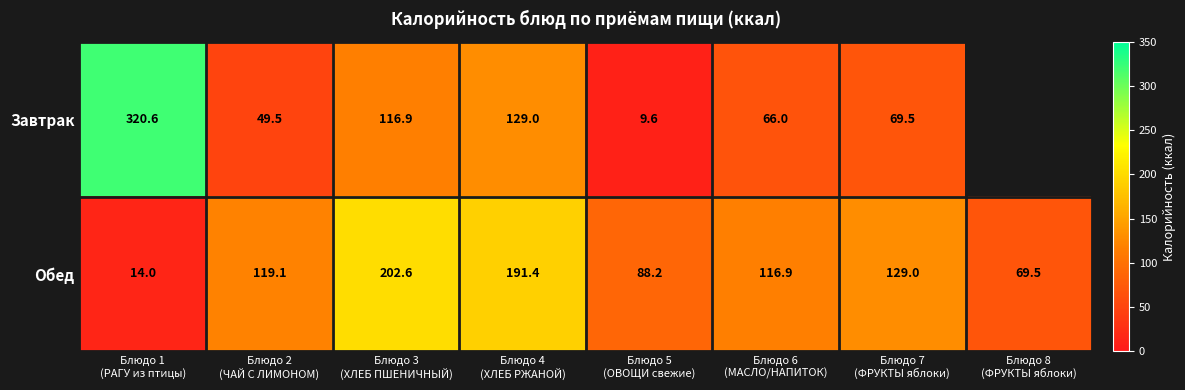

What is the maximum value shown in the chart?

320.6